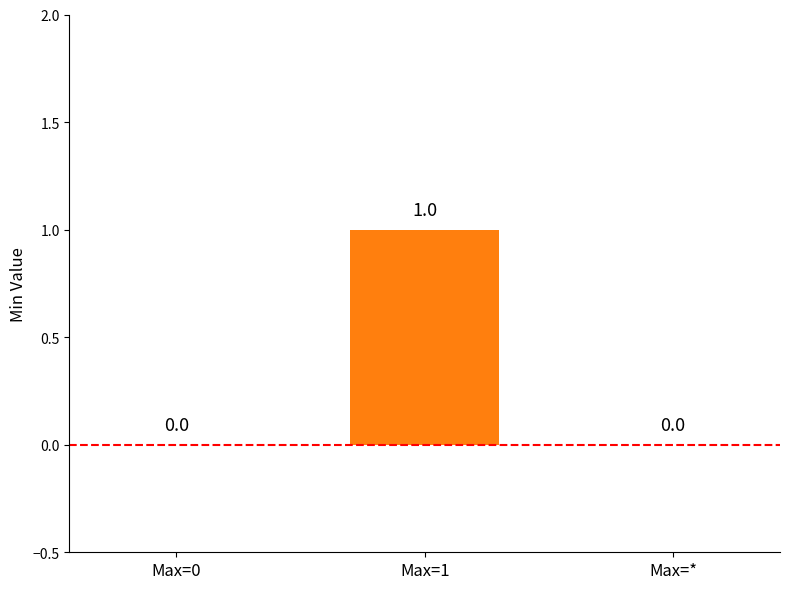

Which has a higher value, Max=* or Max=1?

Max=1